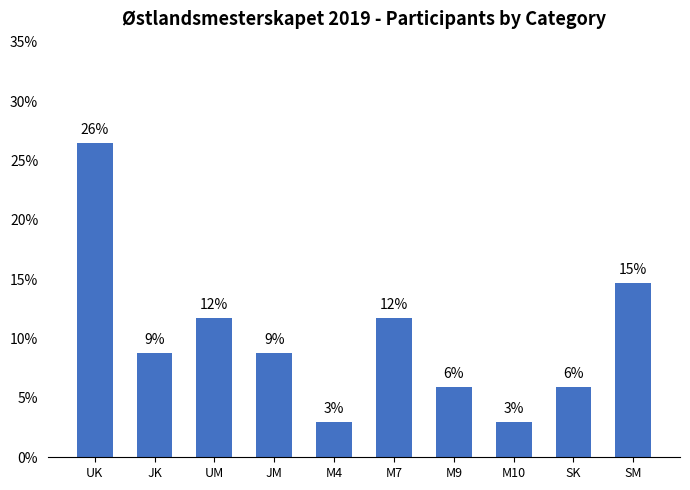

Which label corresponds to the largest value in the chart?

UK